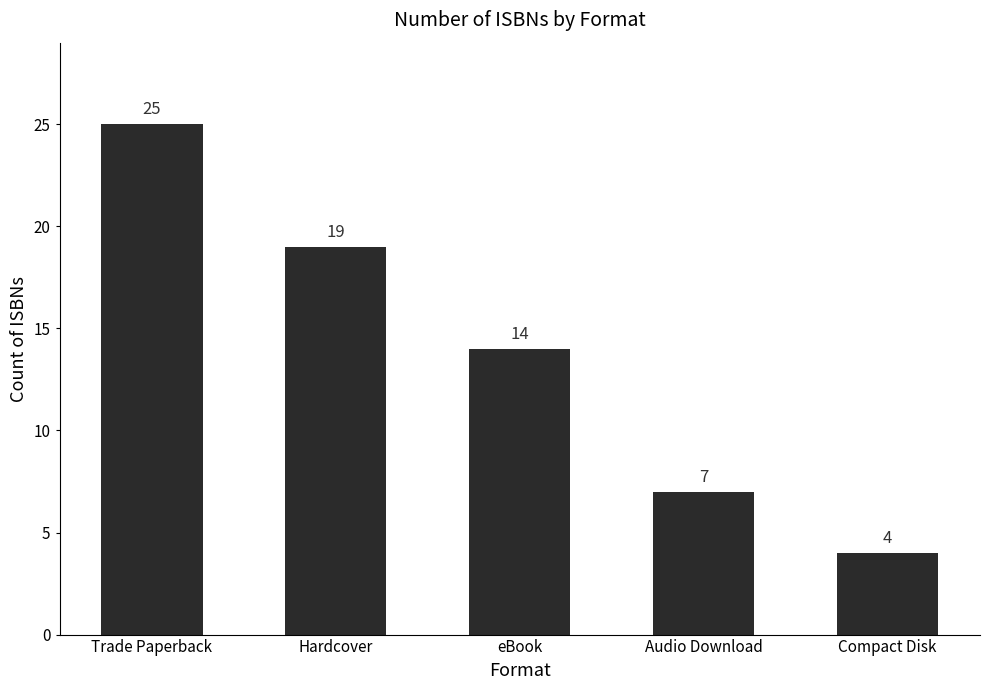

Rank the categories by value from lowest to highest.

Compact Disk, Audio Download, eBook, Hardcover, Trade Paperback